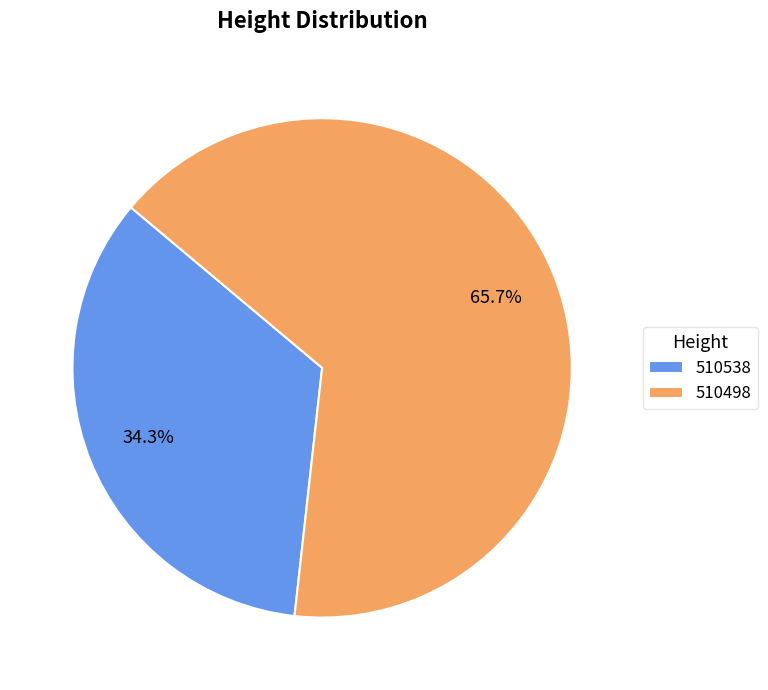

What is the total percentage of 510498 and 510538?

100.0%